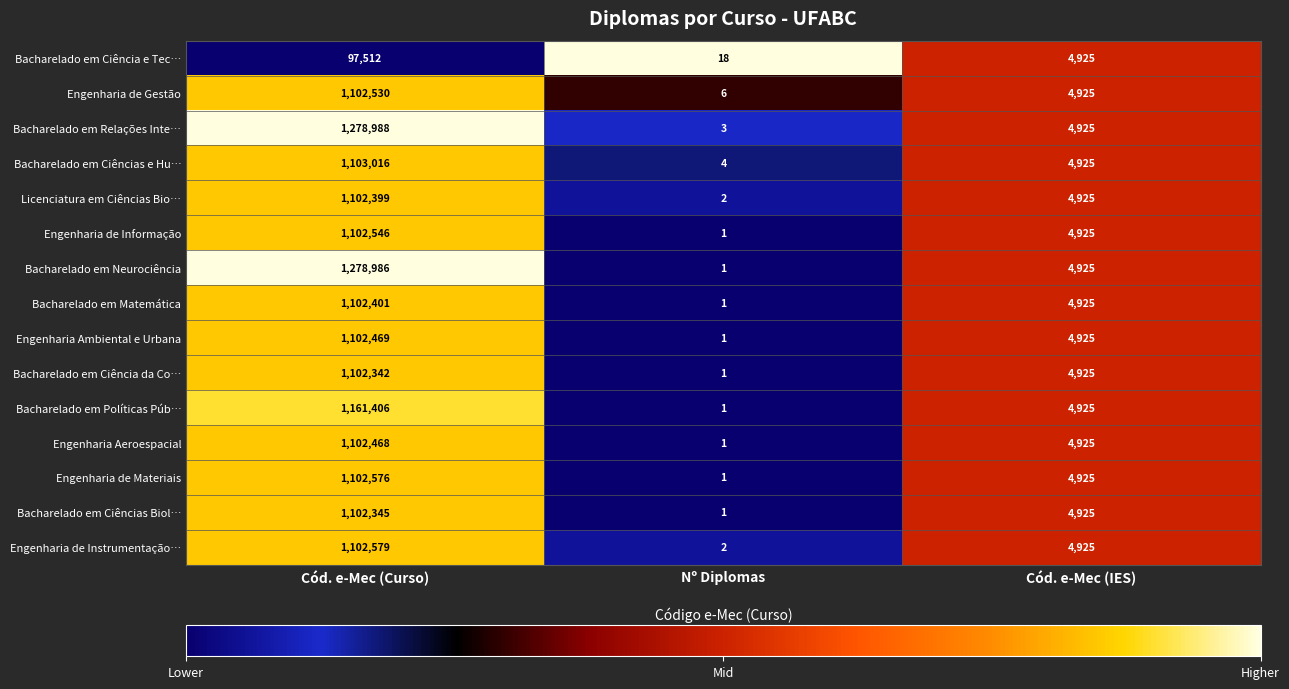

At which label does Engenharia de Informação first exceed 4925?

Cód. e-Mec (Curso)